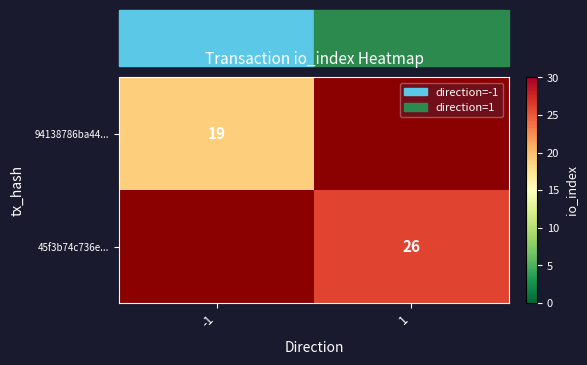

The value of 94138786ba44... at -1 is 10. True or false?

False